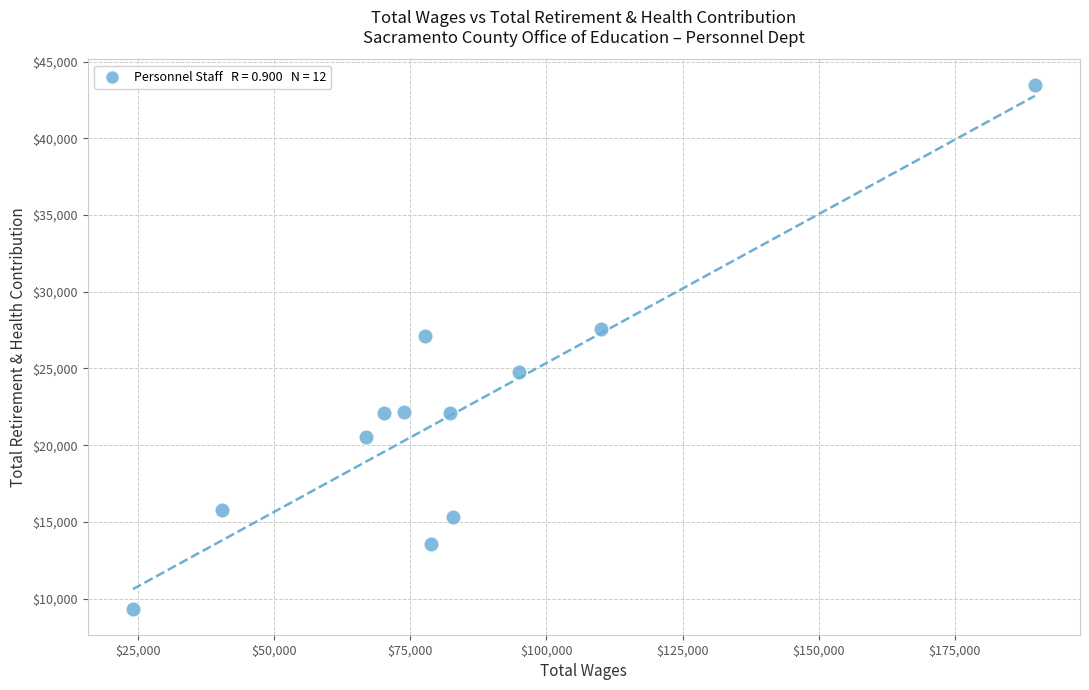

What is the average Y value?

21988